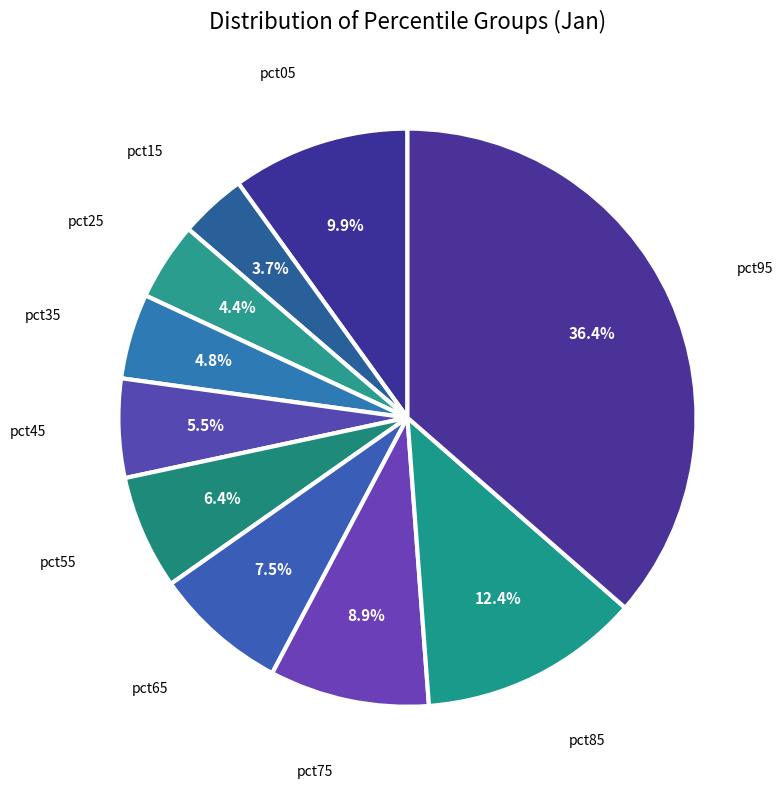

How many segments does this pie chart have?

10